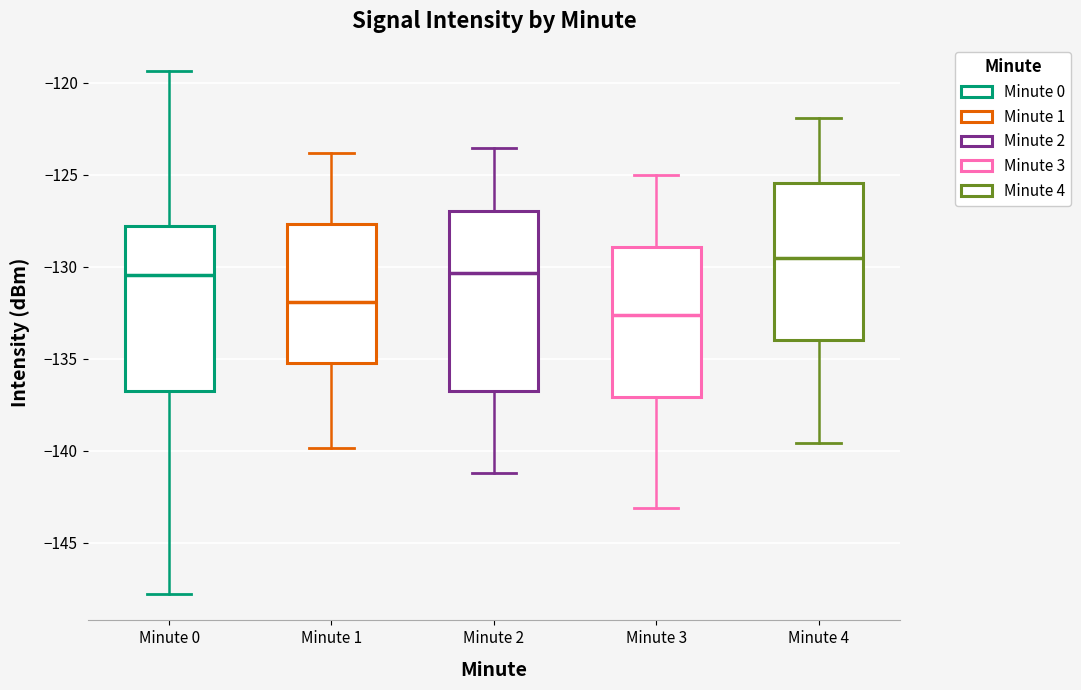

Reading left to right, transcribe this box plot: for each box, give where its median line is, the range the box spans, and where its two whiskers end, as read against the y-axis. The values are not printed on the chart, so give them approximately, as read against the axis.

Minute 0: median -130.5, box -136.5 to -128.0, whiskers -148.0 to -119.5
Minute 1: median -132.0, box -135.0 to -127.5, whiskers -140.0 to -124.0
Minute 2: median -130.5, box -137.0 to -127.0, whiskers -141.0 to -123.5
Minute 3: median -132.5, box -137.0 to -129.0, whiskers -143.0 to -125.0
Minute 4: median -129.5, box -134.0 to -125.5, whiskers -139.5 to -122.0